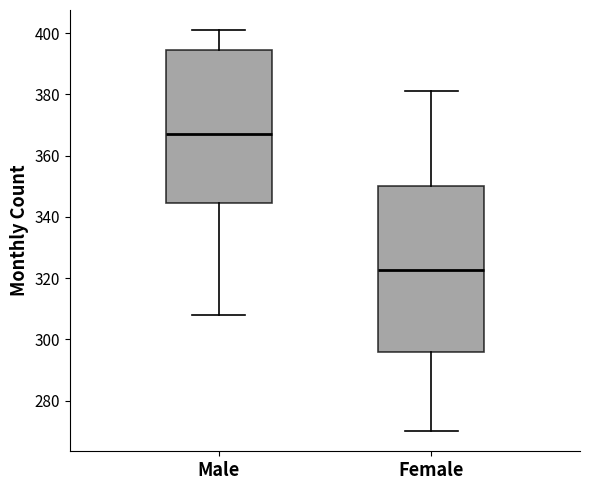

Where is the upper edge of the box for Female on the y-axis? The values are not printed on the chart, so give them approximately, as read against the axis.

350